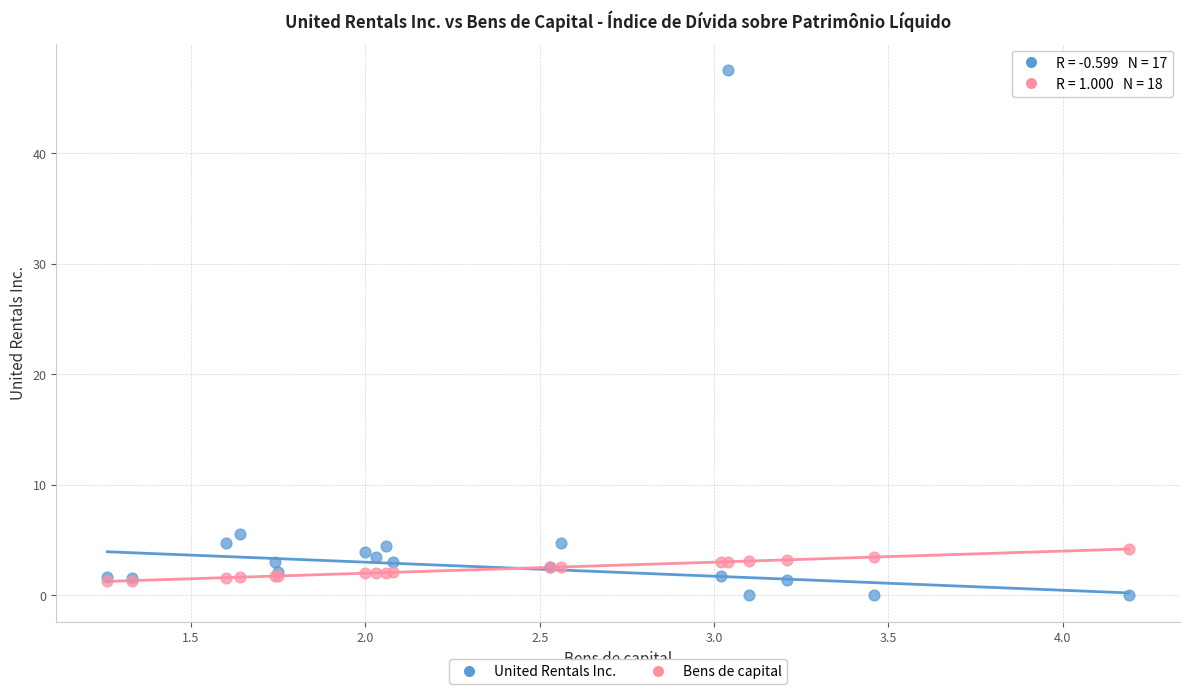

In the United Rentals Inc. series, what Y value is closest to 23?

5.5